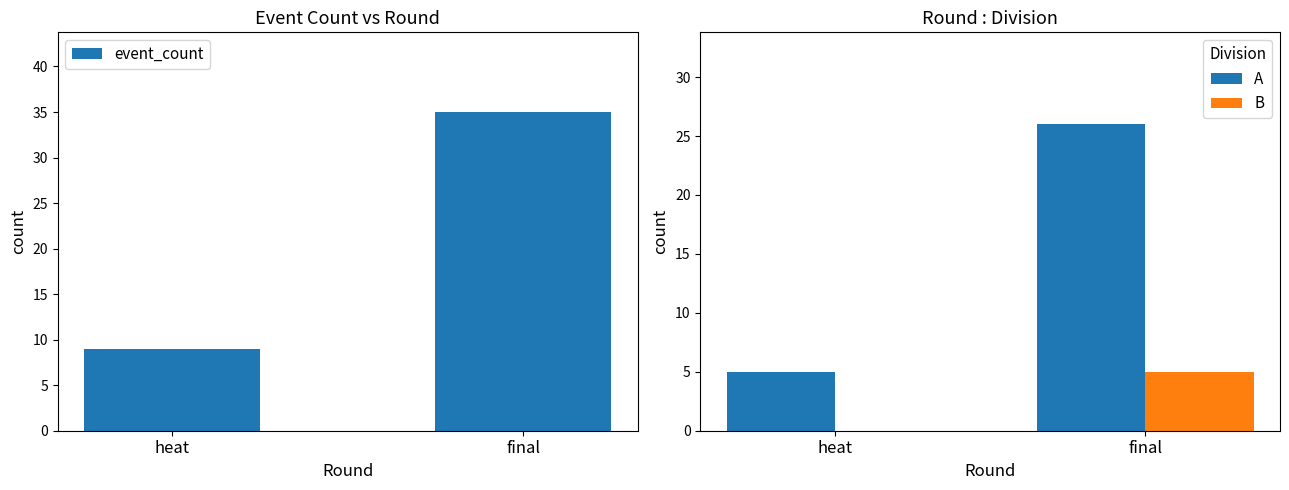

What is the difference between the event_count values at final and heat?

26